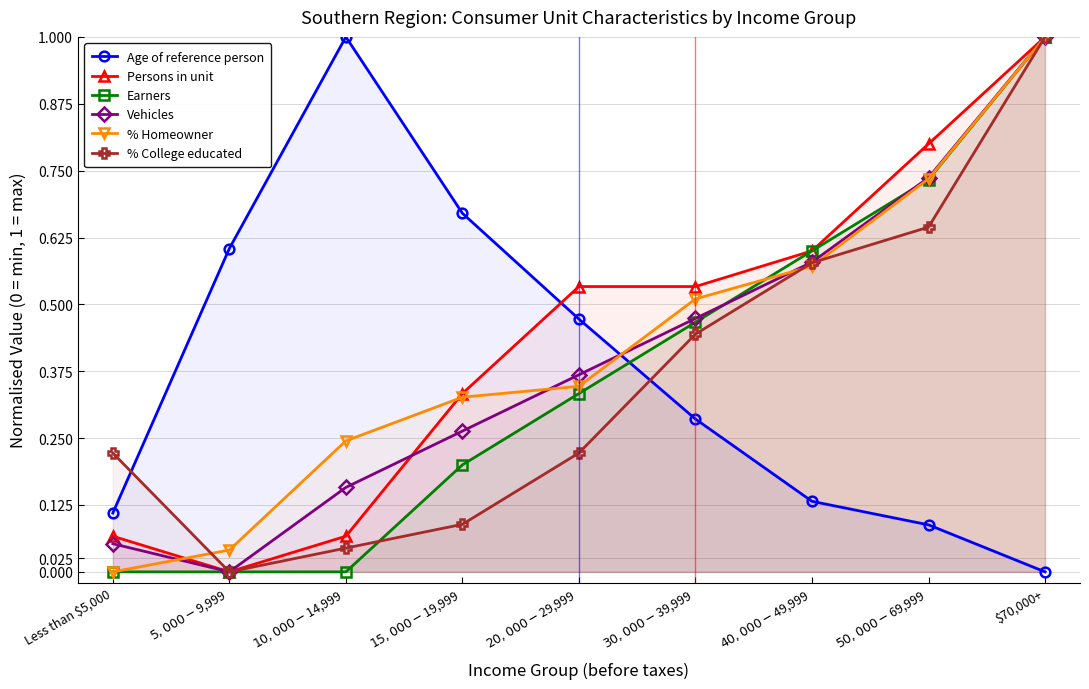

What is the sum of the % College educated values at $30,000-$39,999 and $10,000-$14,999?

0.5